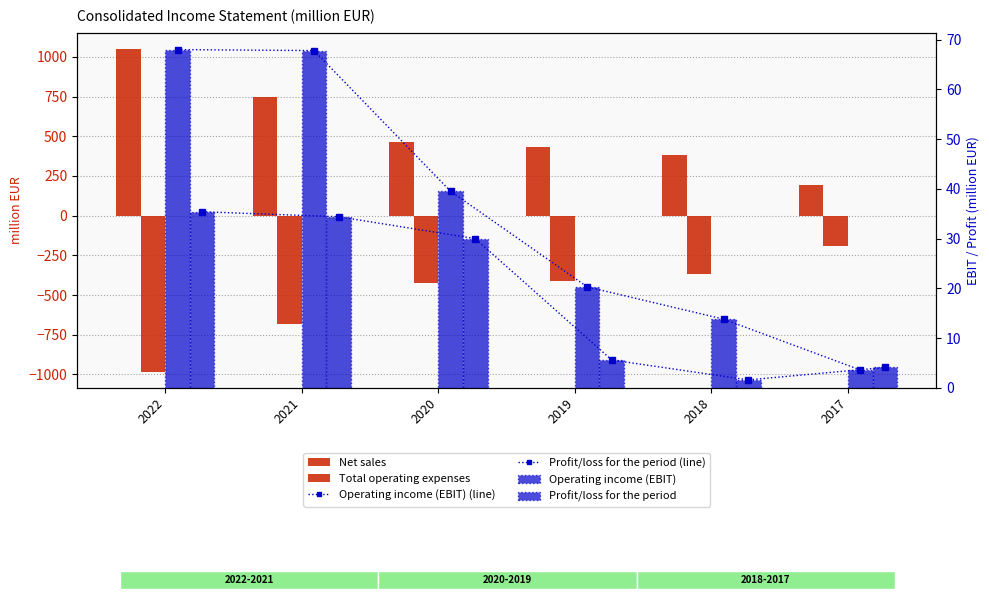

List the labels in order of Profit/loss for the period (line) value, largest first.

2022, 2021, 2020, 2019, 2017, 2018